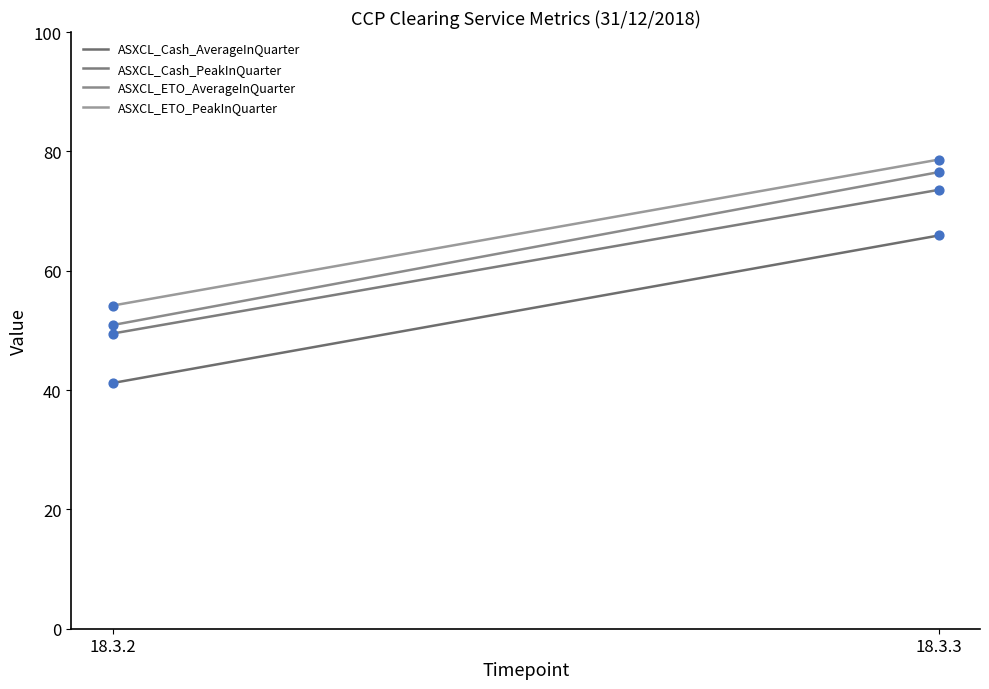

Which series has the largest total across all categories?

ASXCL_ETO_PeakInQuarter